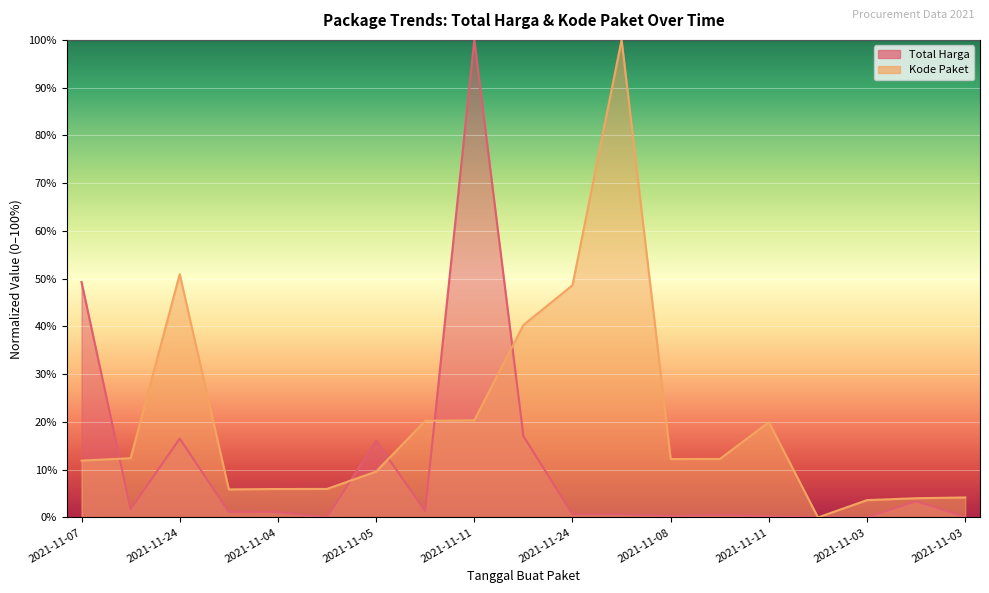

True or false: Kode Paket and Total Harga intersect in this chart.

True